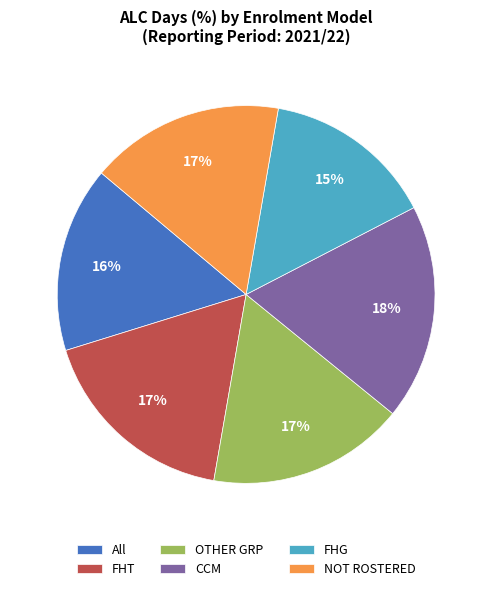

Is the sum of NOT ROSTERED and FHG greater than half?

No